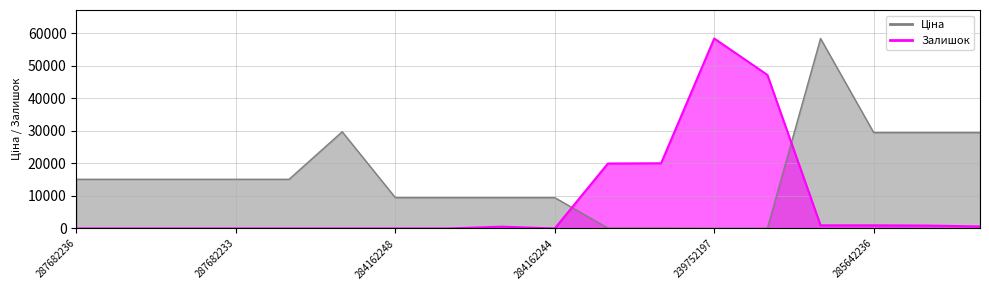

Where do Залишок and Ціна first cross each other?

284162244 and 239792197